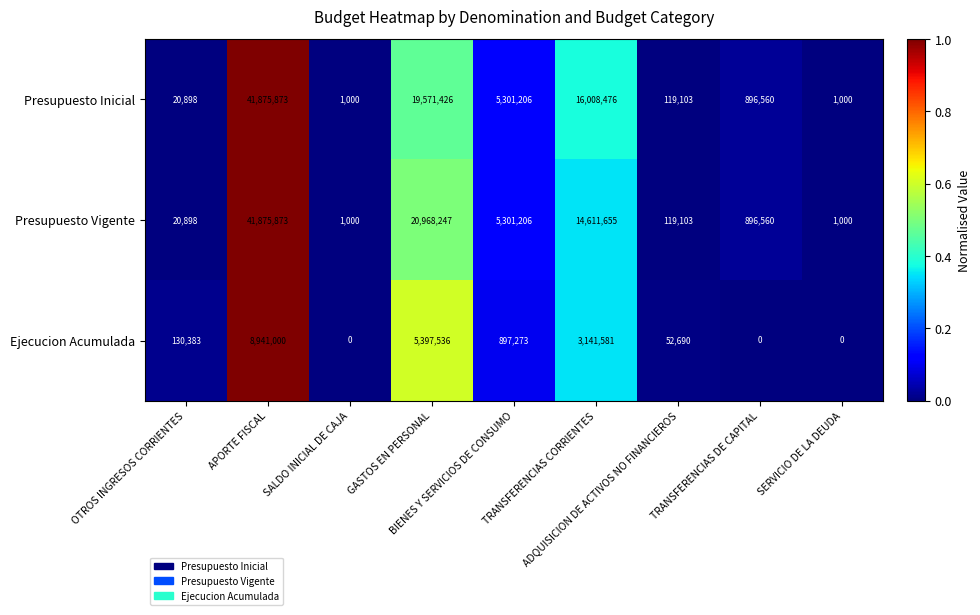

What is the greatest value displayed?

41875873